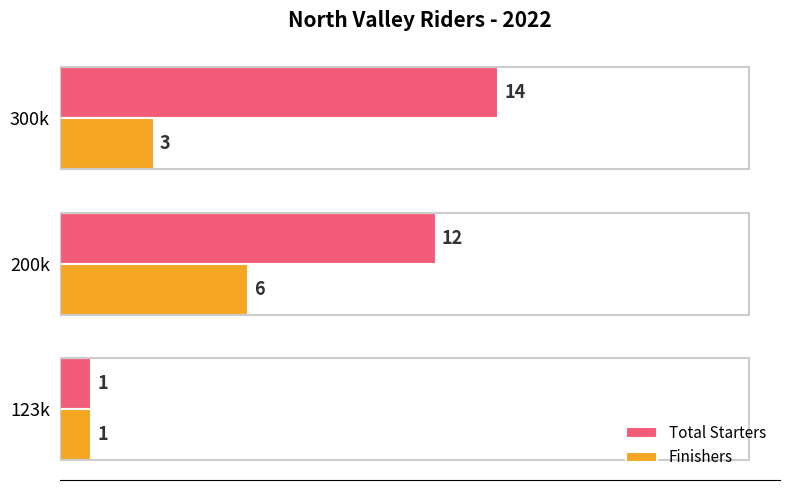

What is the spread (max minus min) of values at 200k?

6